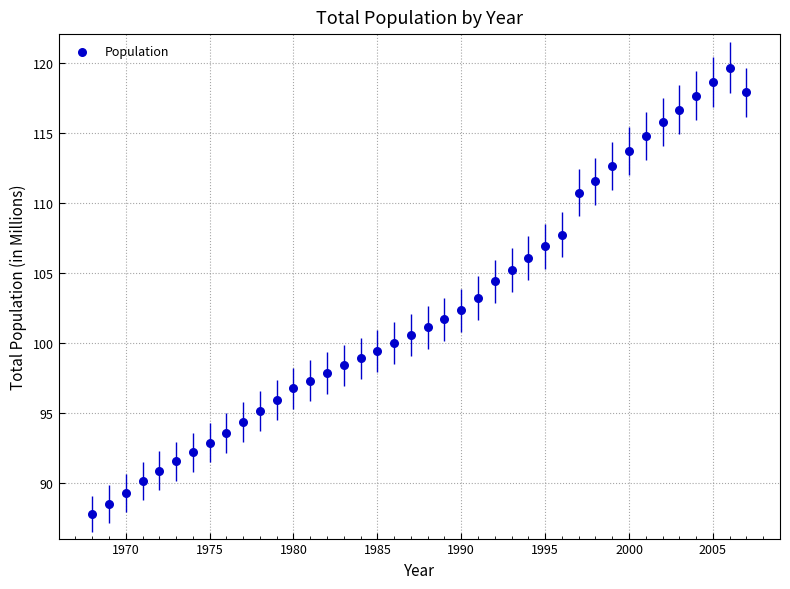

What is the range of X values (max minus min)?

39.0